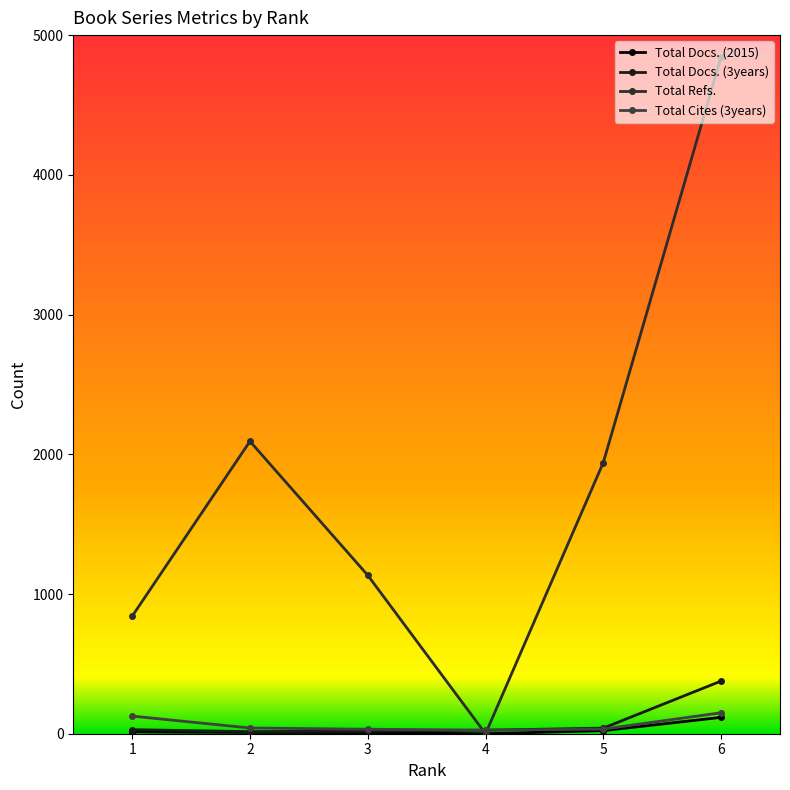

At 6, list the series in order from smallest to largest.

Total Docs. (2015), Total Cites (3years), Total Docs. (3years), Total Refs.